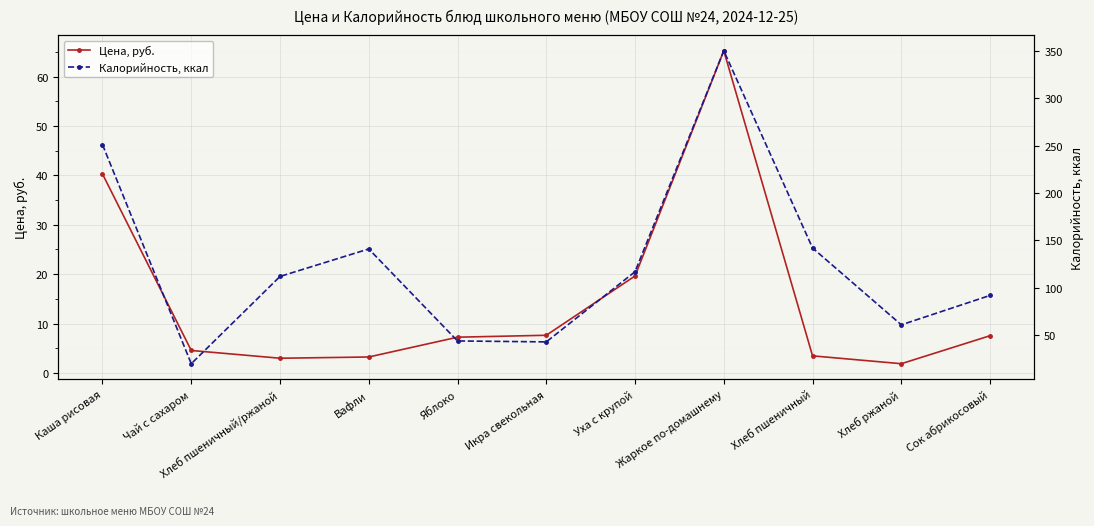

True or false: Цена, руб. has more than 1 interior local peaks.

False